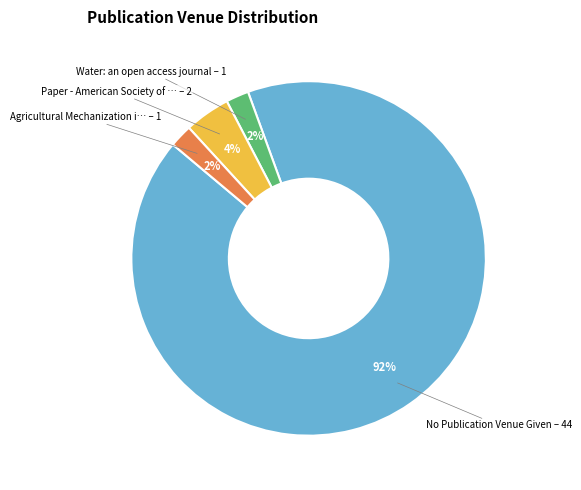

Is there any slice that represents more than half of the pie?

Yes